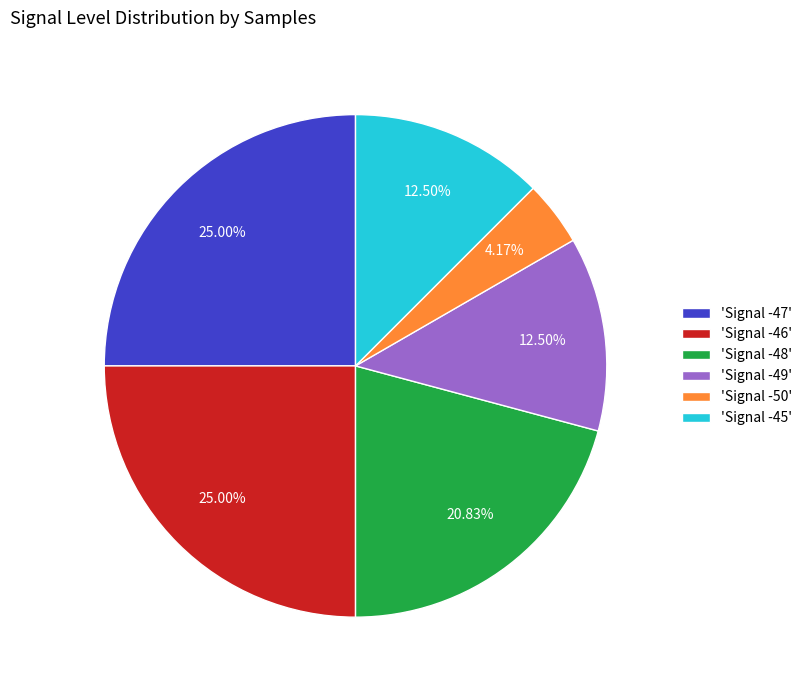

Which has a higher value, 'Signal -50' or 'Signal -45'?

'Signal -45'